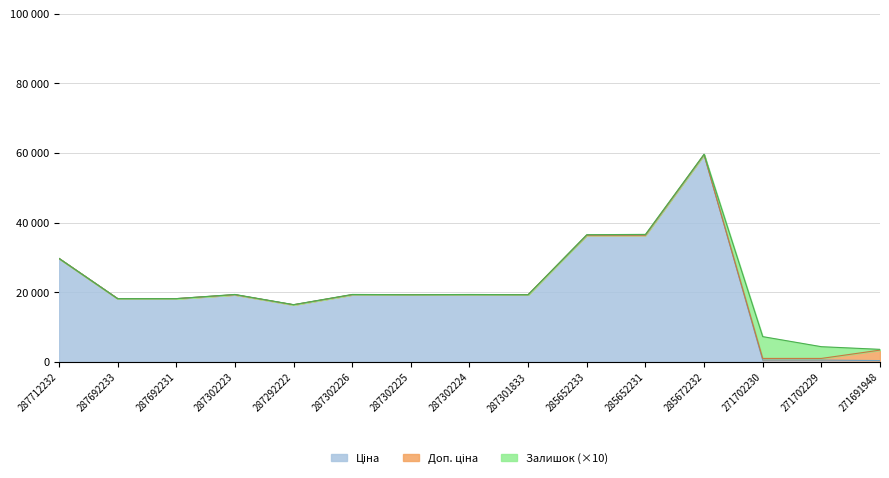

How many data points in Доп. ціна are less than 19343?

6